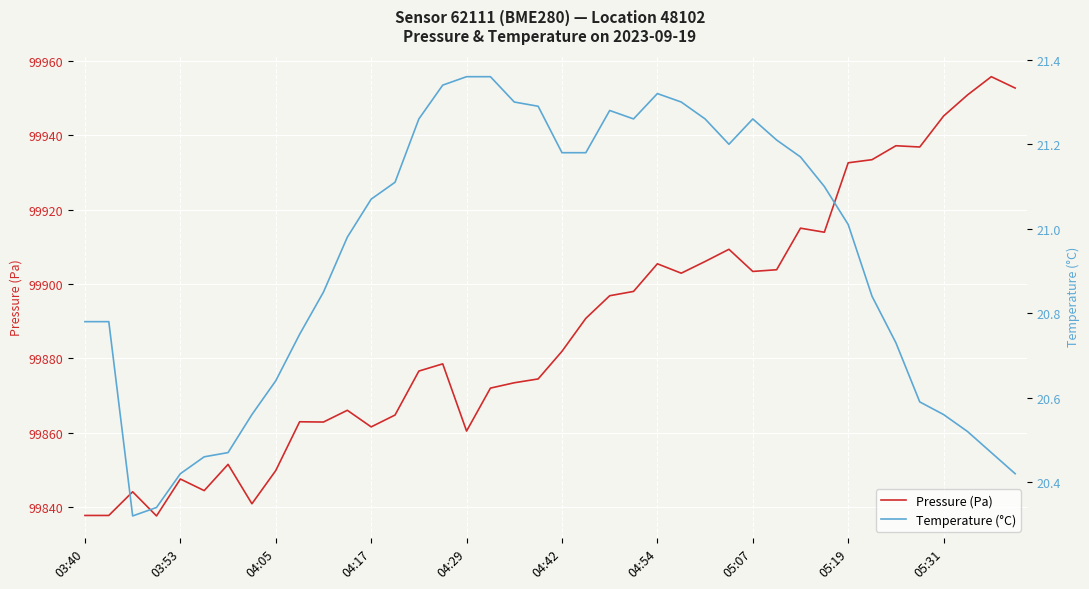

List the series in order of their peak value, highest first.

Pressure (Pa), Temperature (°C)